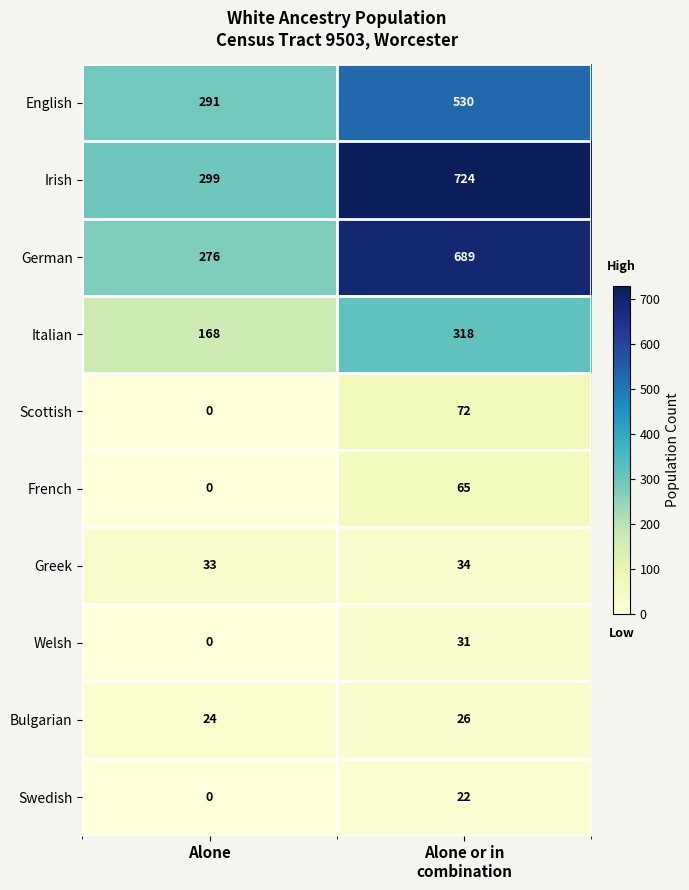

How many data points in German are less than 689?

1